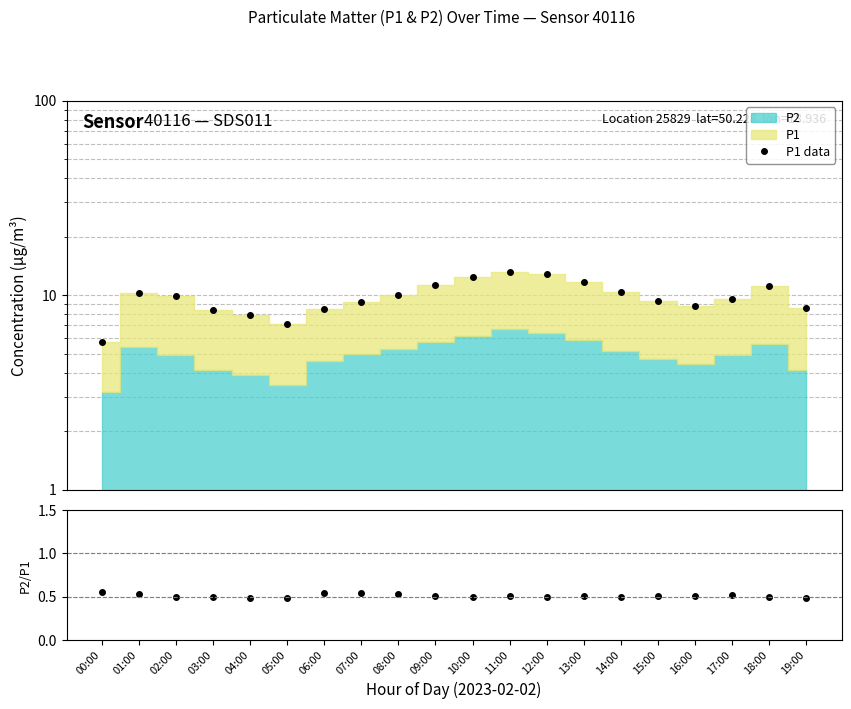

How many interior local peaks does the P2/P1 series have?

4